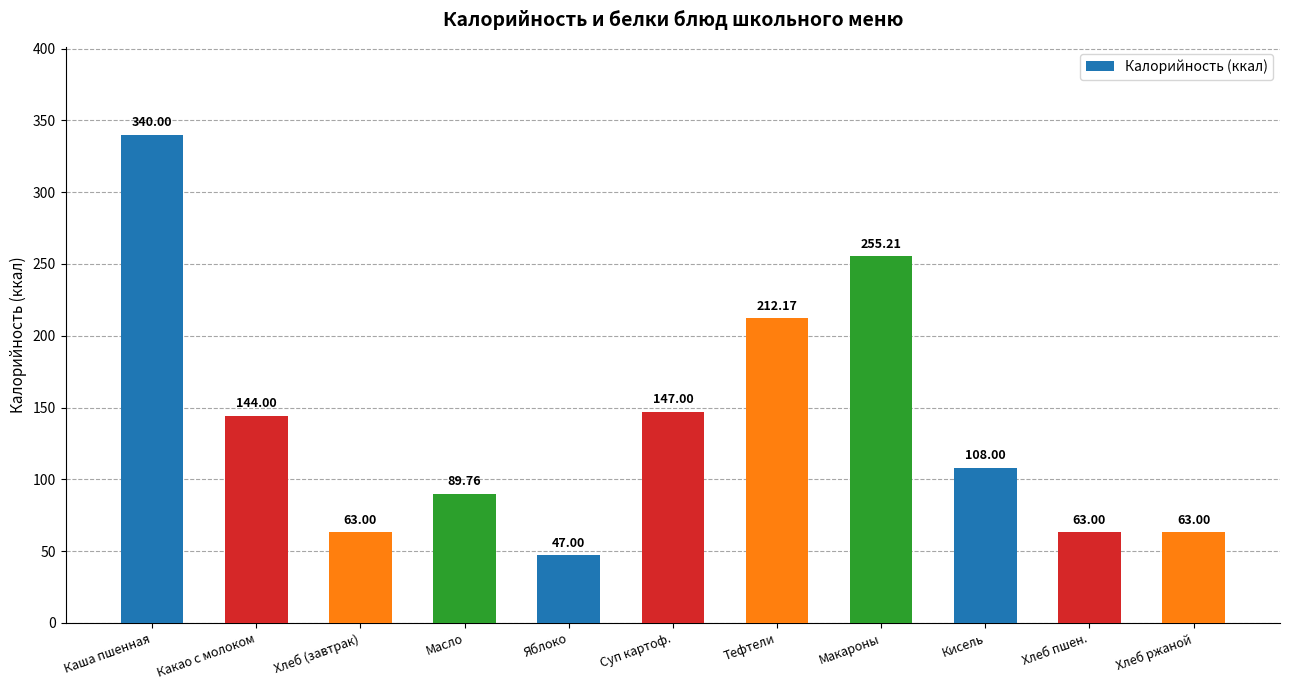

Are the bars horizontal?

No